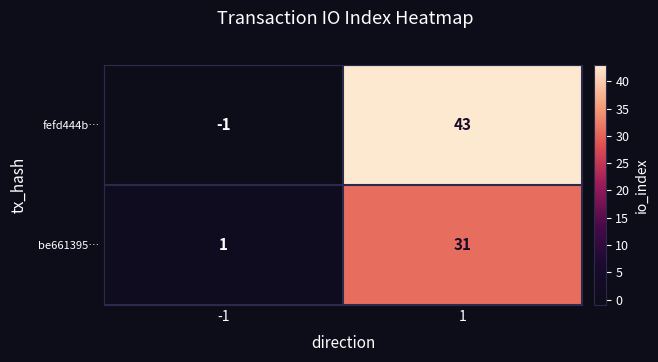

The value of be661395… at -1 is 1. True or false?

True